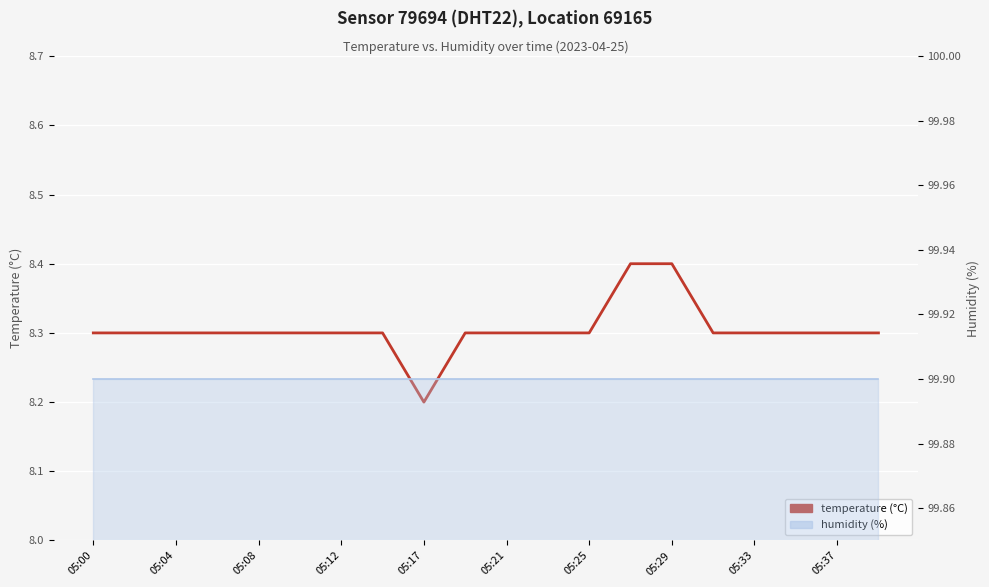

Between 05:12 and 13, which is larger?

13